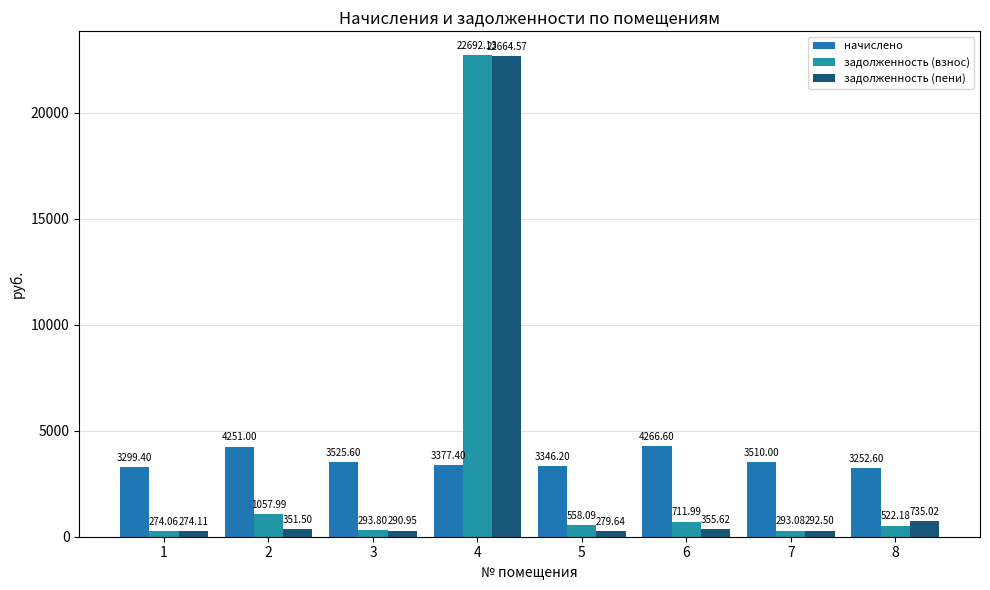

At which category does the chart reach its minimum across all series?

1